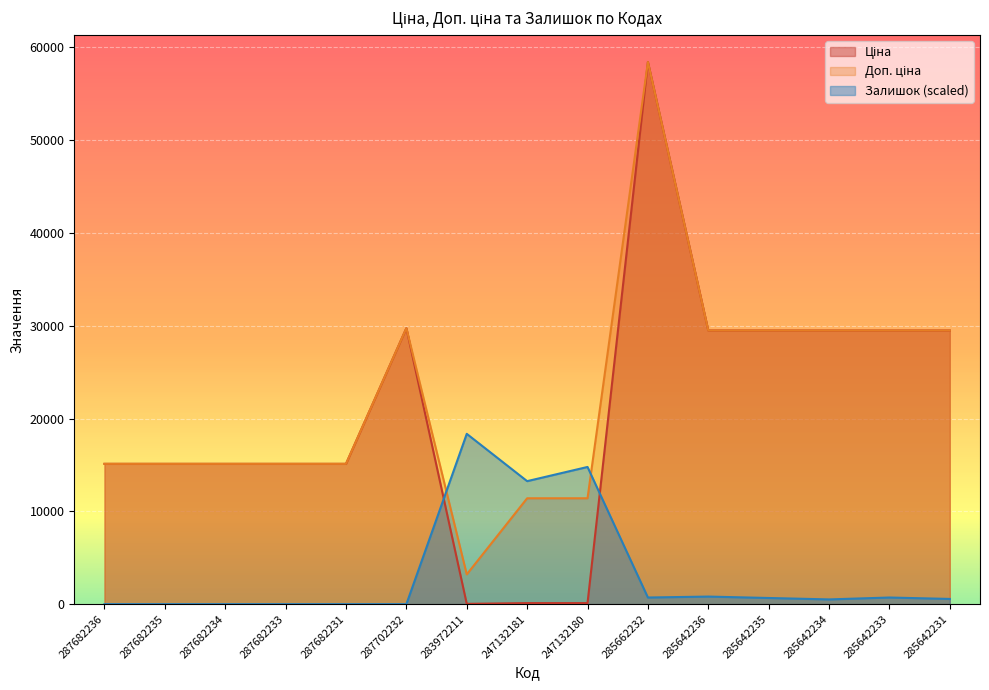

Reading left to right, list all the values displayed in this chart.

Ціна: 287682236=15120.0	287682235=15120.0	287682234=15120.0	287682233=15120.0	287682231=15120.0	287702232=29747.2	283972211=32.0	247132181=114.1	247132180=114.1	285662232=58426.5	285642236=29491.5	285642235=29491.5	285642234=29491.5	285642233=29491.5	285642231=29491.5
Доп. ціна: 287682236=15120.0	287682235=15120.0	287682234=15120.0	287682233=15120.0	287682231=15120.0	287702232=29747.2	283972211=3205.0	247132181=11410.0	247132180=11410.0	285662232=58426.5	285642236=29491.5	285642235=29491.5	285642234=29491.5	285642233=29491.5	285642231=29491.5
Залишок: 287682236=0.0	287682235=0.0	287682234=0.0	287682233=0.0	287682231=0.0	287702232=0.0	283972211=18353.4	247132181=13255.2	247132180=14784.7	285662232=713.7	285642236=815.7	285642235=662.8	285642234=509.8	285642233=713.7	285642231=560.8